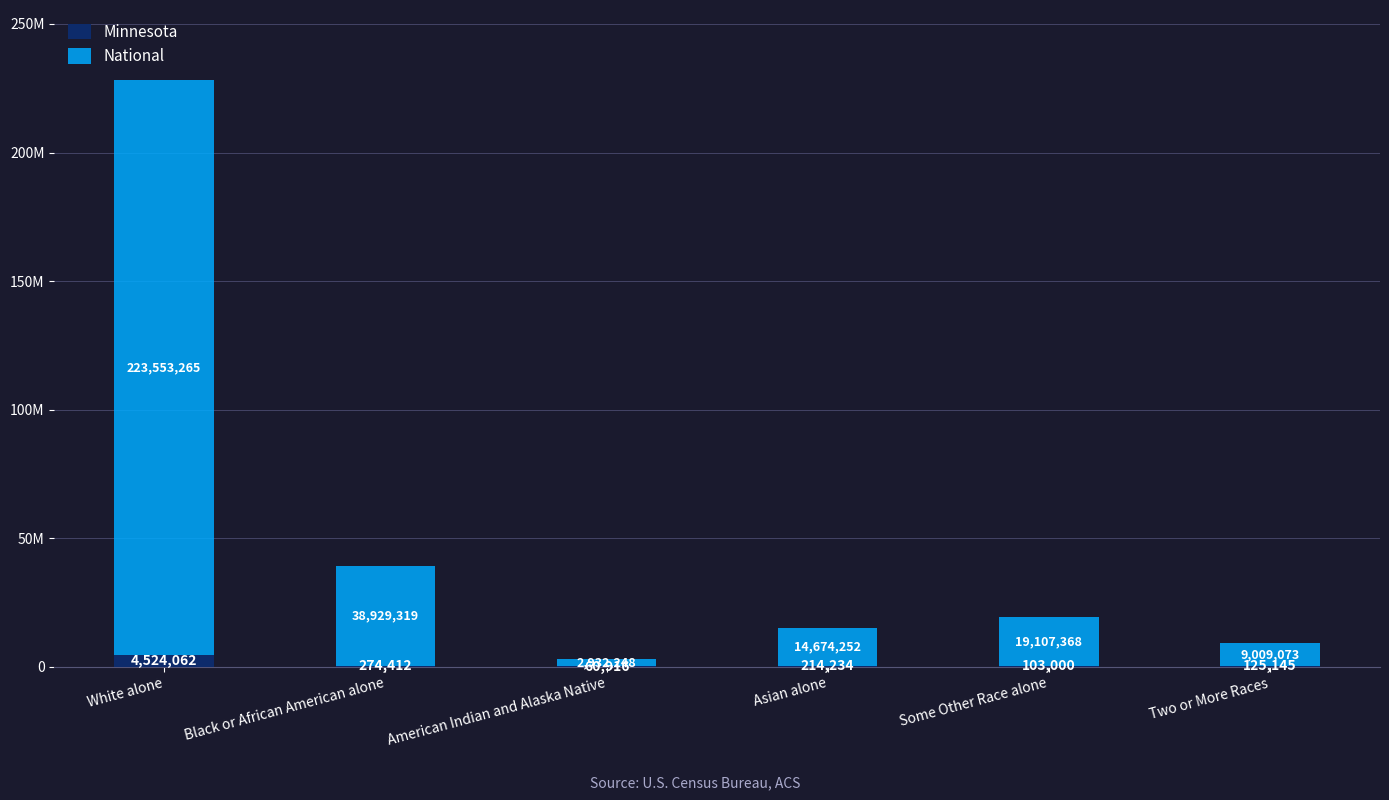

Are the bars horizontal?

No